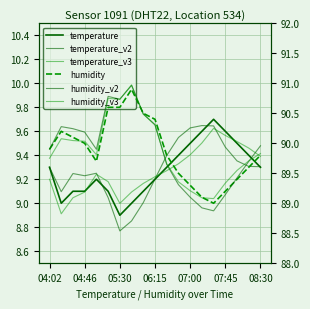

List the series in order of their peak value, lowest first.

temperature_v3, temperature_v2, temperature, humidity, humidity_v2, humidity_v3